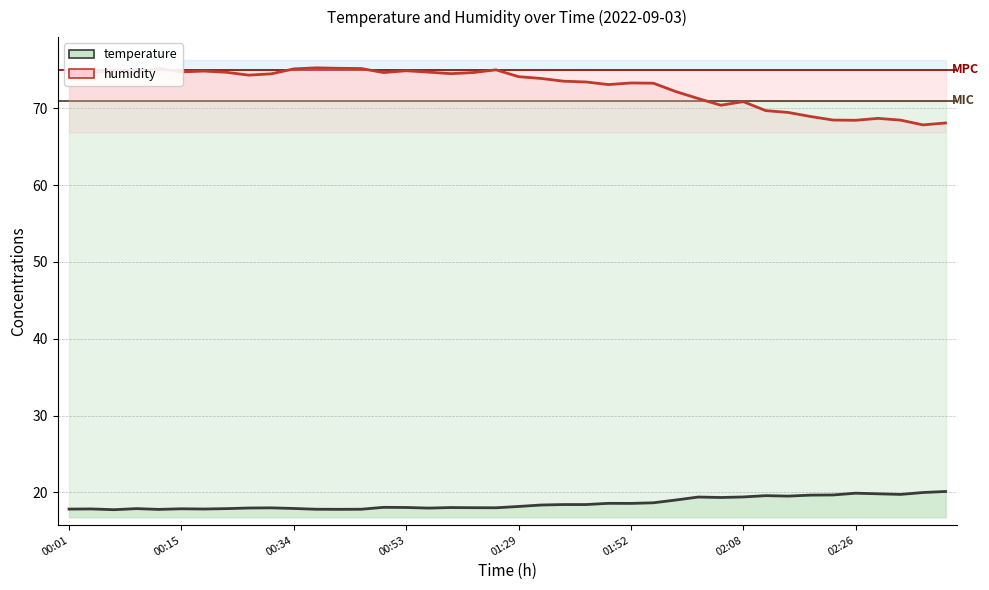

At which category is the sum across all series the highest?

11